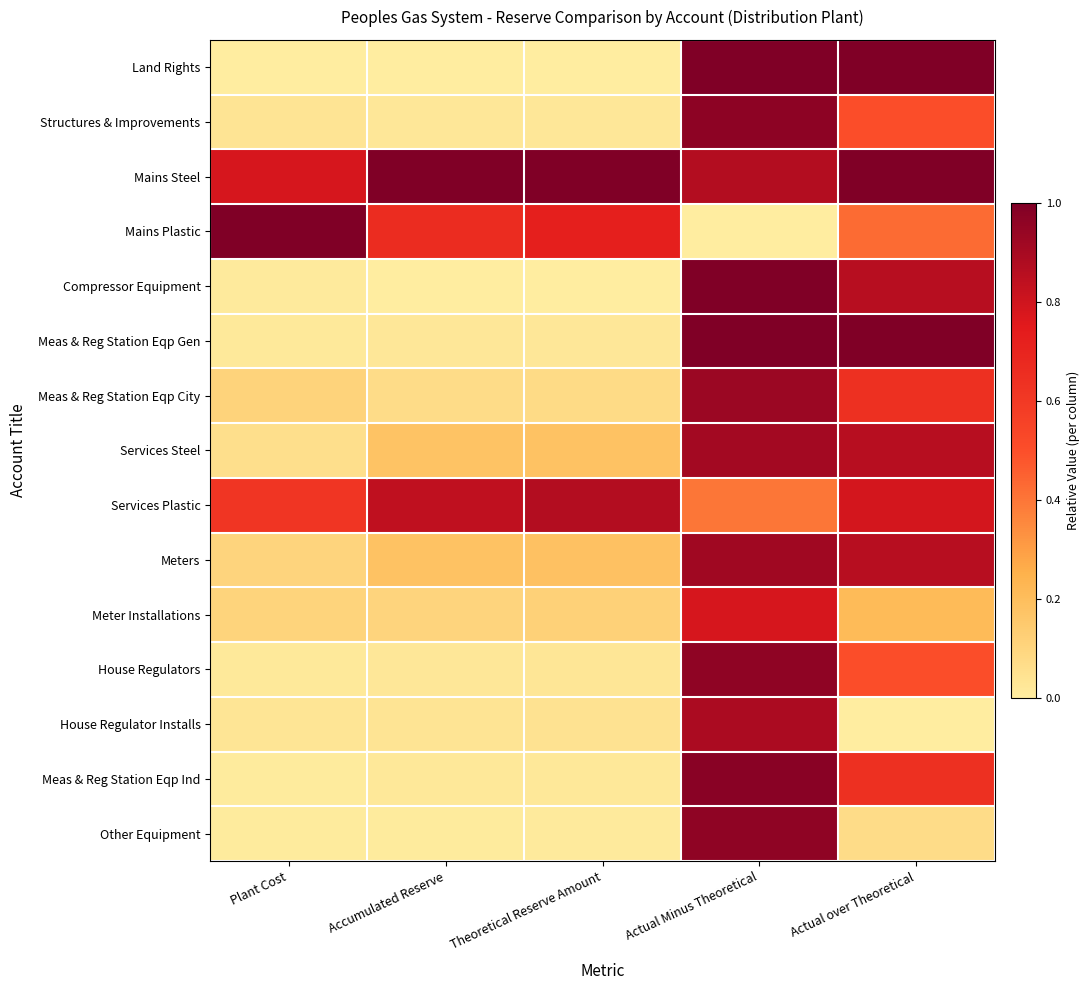

Rank the series at Actual over Theoretical from highest to lowest value.

Land Rights, Mains Steel, Meas & Reg Station Eqp Gen, Compressor Equipment, Services Steel, Meters, Services Plastic, Meas & Reg Station Eqp City, Meas & Reg Station Eqp Ind, Structures & Improvements, House Regulators, Mains Plastic, Meter Installations, Other Equipment, House Regulator Installs